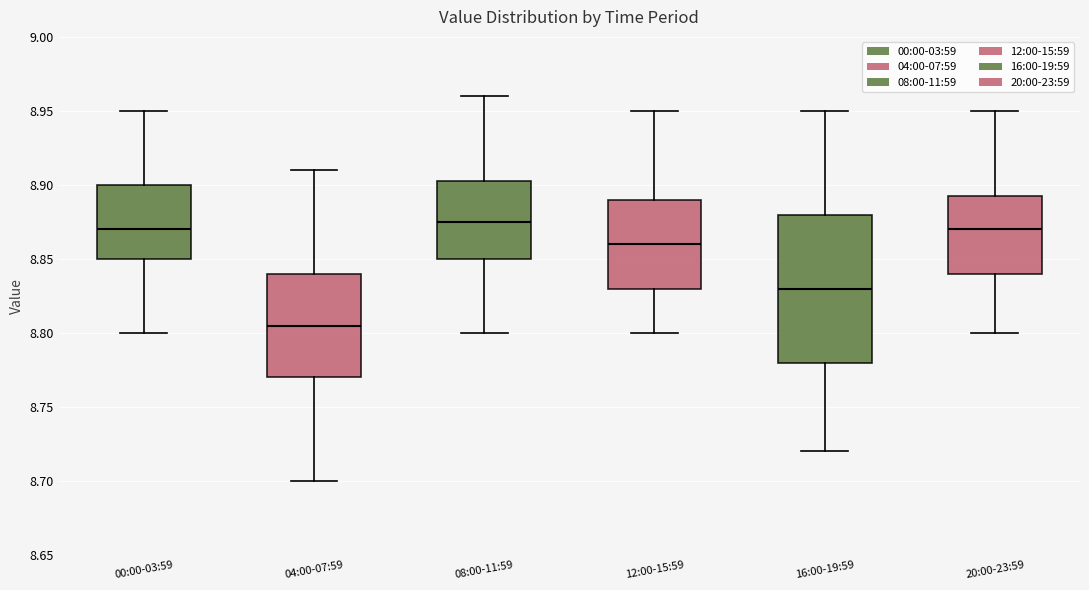

Where does the lower whisker of the box for 00:00-03:59 end on the y-axis? The values are not printed on the chart, so give them approximately, as read against the axis.

8.800